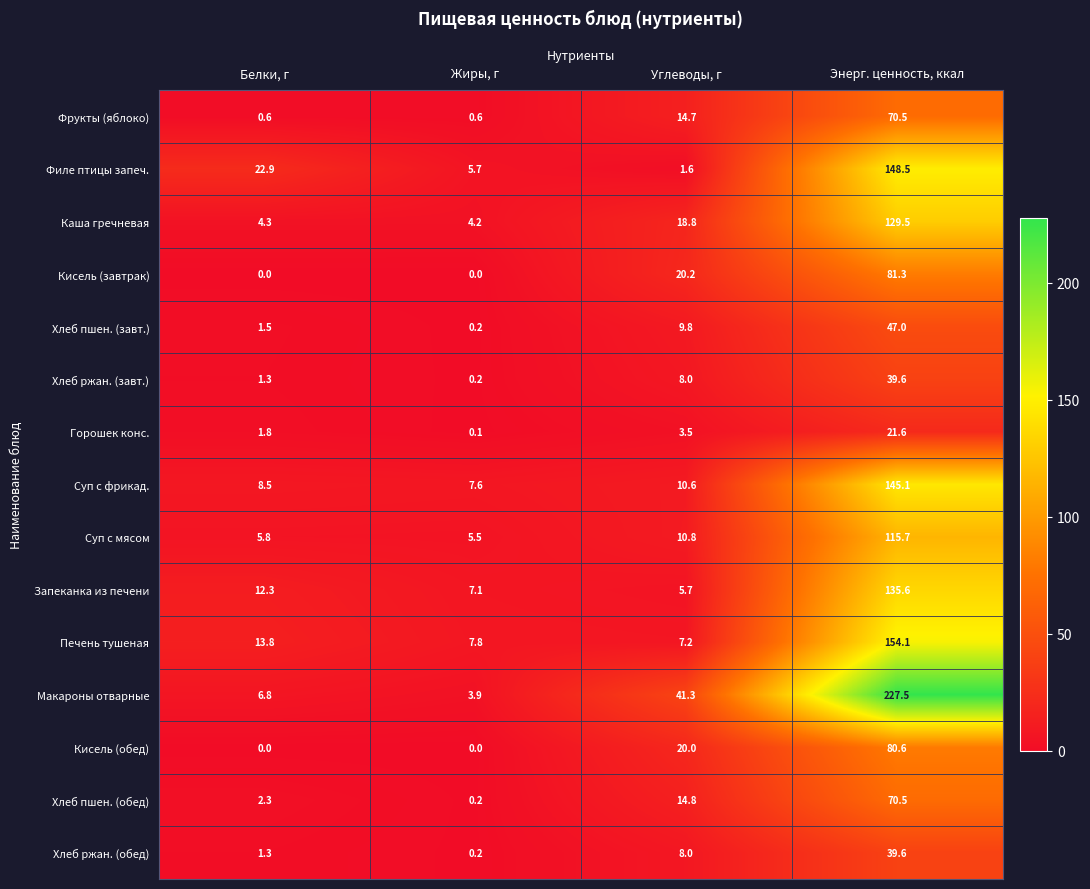

What is the sum of all Горошек конс. values?

27.0